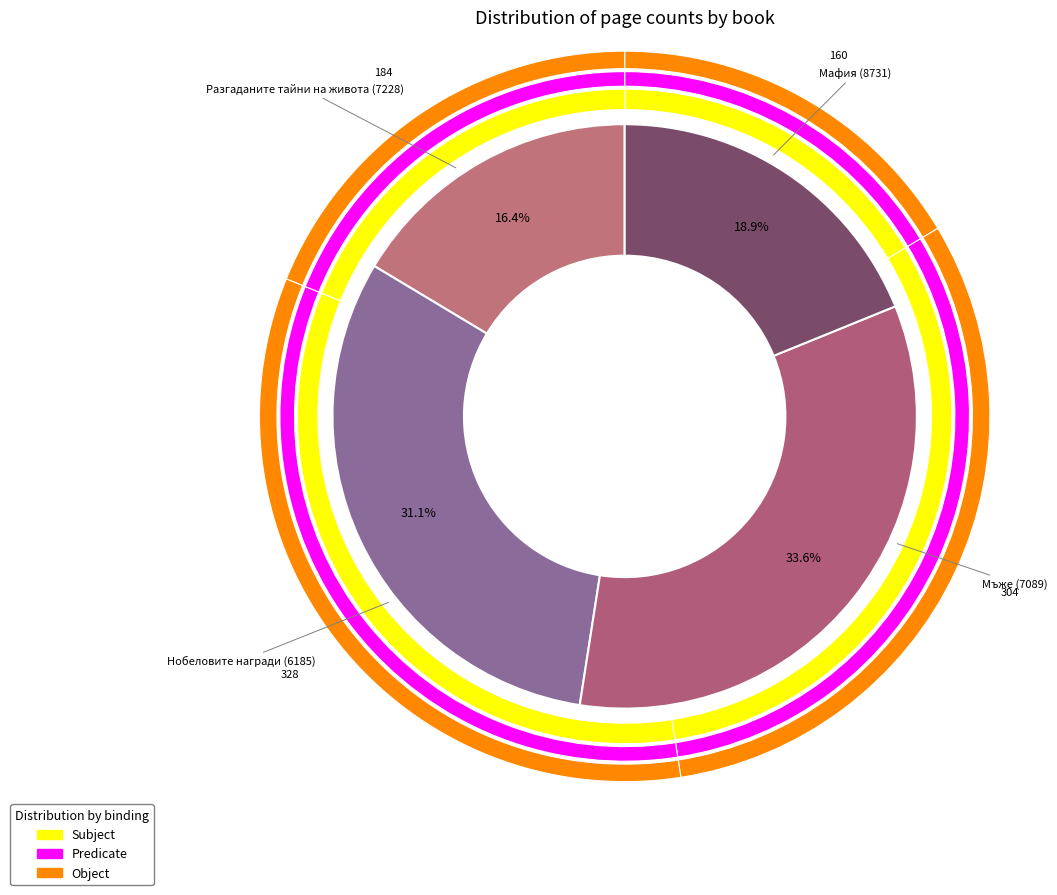

Does Мафия (8731) account for over 50% of the chart?

No